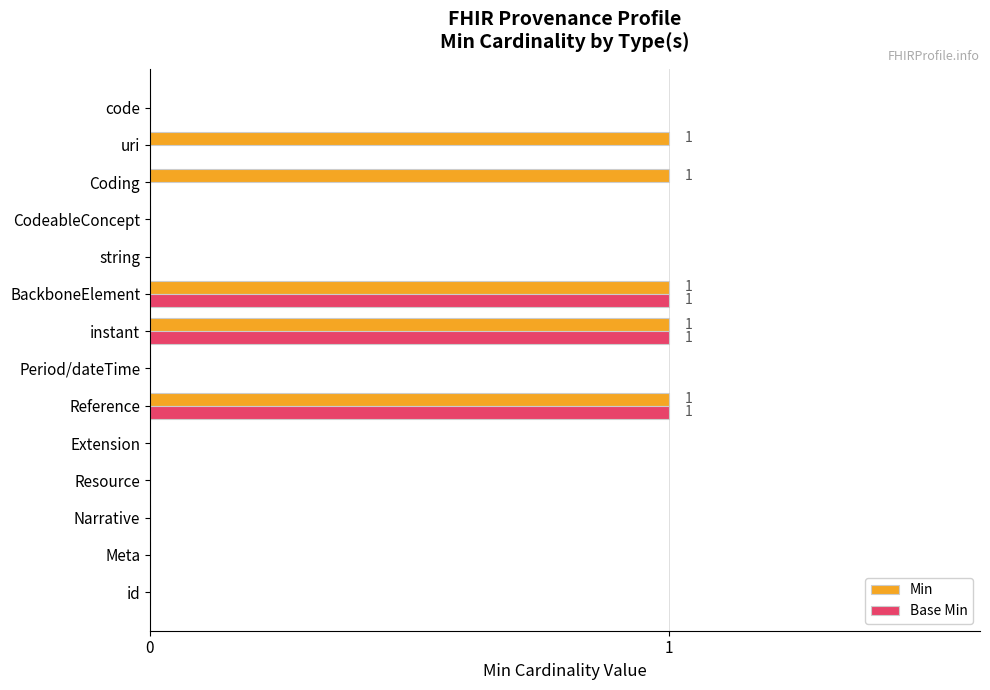

True or false: Base Min has a value of 0 at Reference.

False